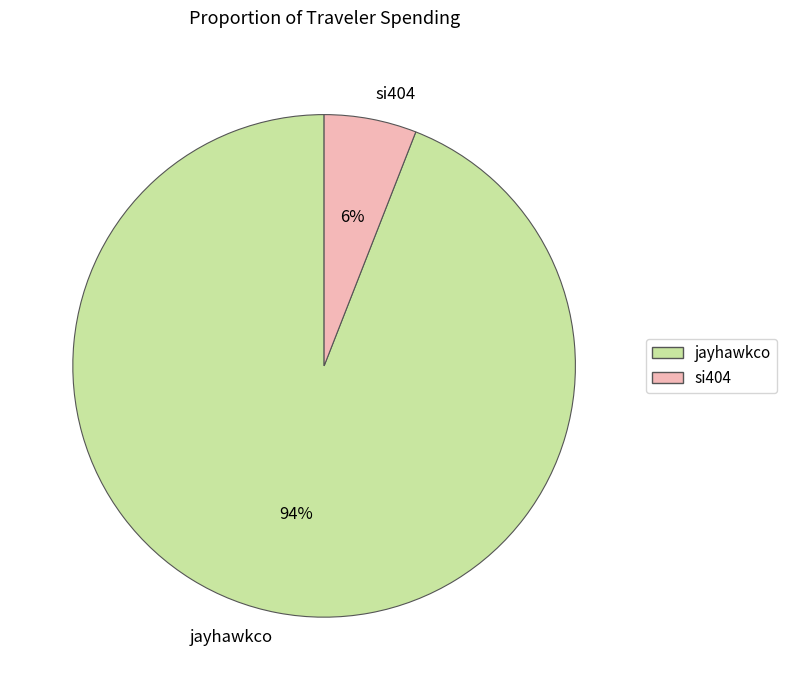

Is it true that jayhawkco is 94% of the pie?

True